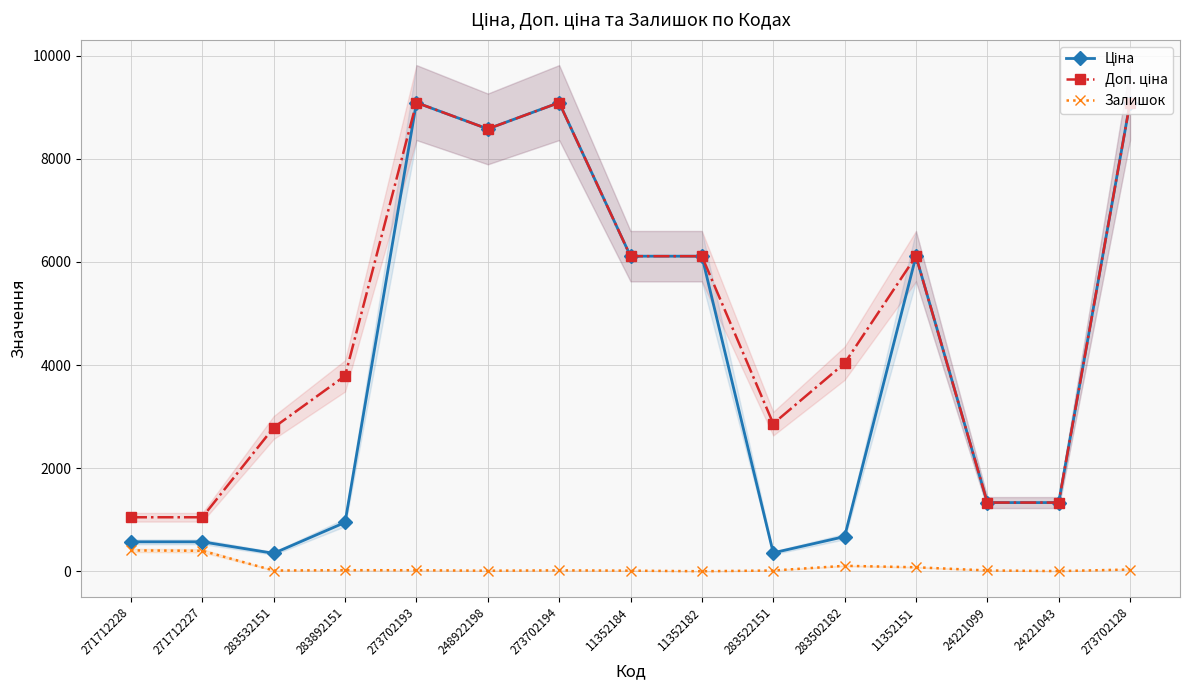

Reading right to left, what are all the values shown in this chart?

Ціна: 273702128=9092.0	24221043=1332.7	24221099=1332.7	11352151=6112.5	283502182=672.7	283522151=358.0	11352182=6112.5	11352184=6112.5	273702194=9092.0	248922198=8581.1	273702193=9092.0	283892151=947.6	283532151=348.6	271712227=571.6	271712228=571.6
Доп. ціна: 273702128=9092.0	24221043=1333.0	24221099=1333.0	11352151=6112.5	283502182=4036.0	283522151=2863.8	11352182=6112.5	11352184=6112.5	273702194=9092.0	248922198=8581.1	273702193=9092.0	283892151=3790.3	283532151=2789.2	271712227=1048.0	271712228=1048.0
Залишок: 273702128=34.0	24221043=4.0	24221099=16.0	11352151=78.0	283502182=106.0	283522151=15.0	11352182=1.0	11352184=12.0	273702194=18.0	248922198=11.0	273702193=20.0	283892151=21.0	283532151=15.0	271712227=398.0	271712228=405.0